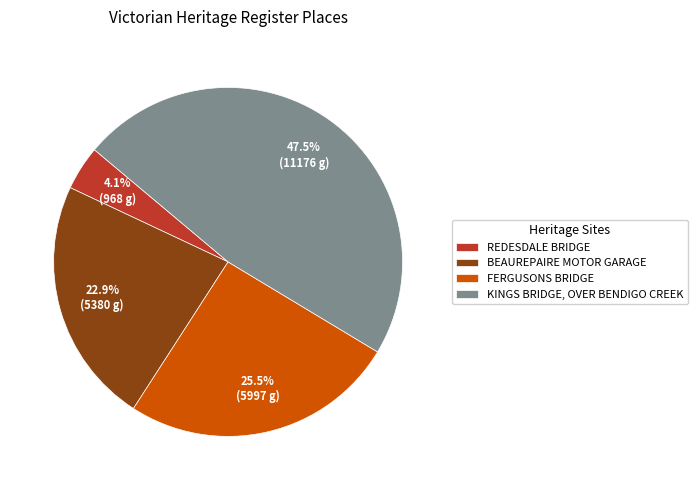

Between REDESDALE BRIDGE and KINGS BRIDGE, OVER BENDIGO CREEK, which is larger?

KINGS BRIDGE, OVER BENDIGO CREEK